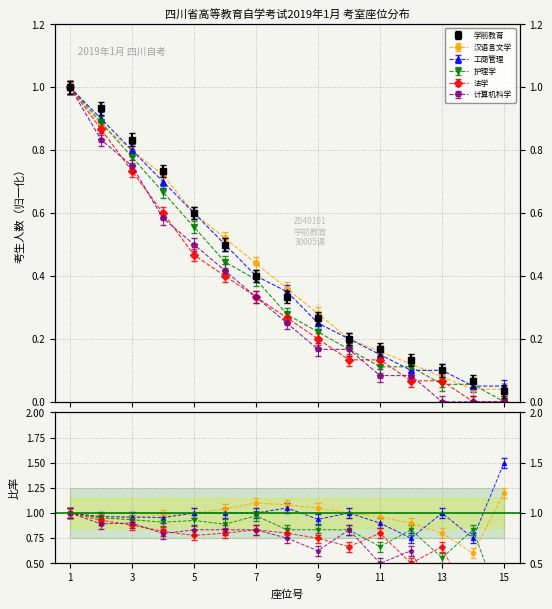

Between 12 and 15, which series saw the biggest shift?

护理学